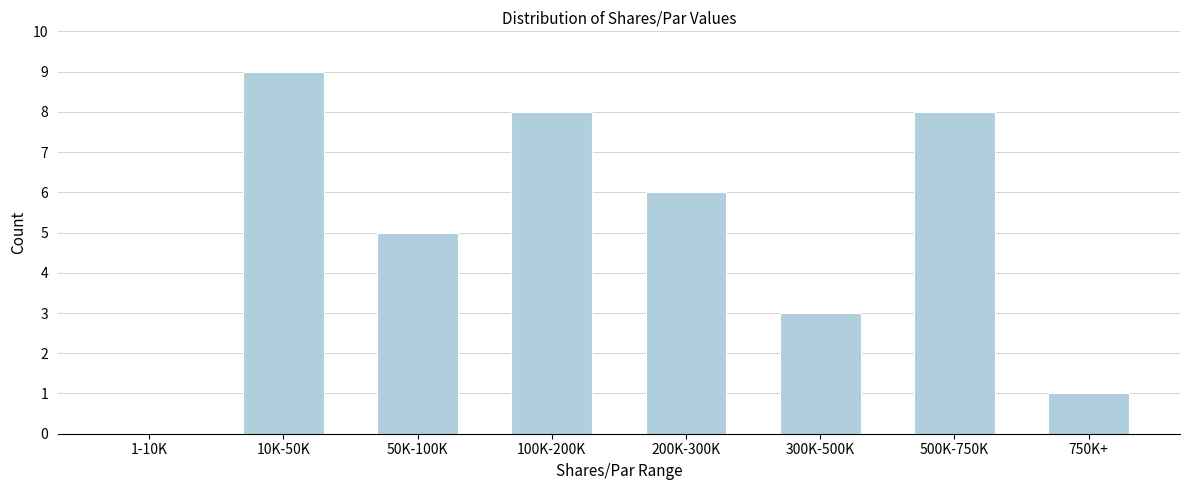

Reading left to right, extract all data points from this chart.

1-10K=0	10K-50K=9	50K-100K=5	100K-200K=8	200K-300K=6	300K-500K=3	500K-750K=8	750K+=1